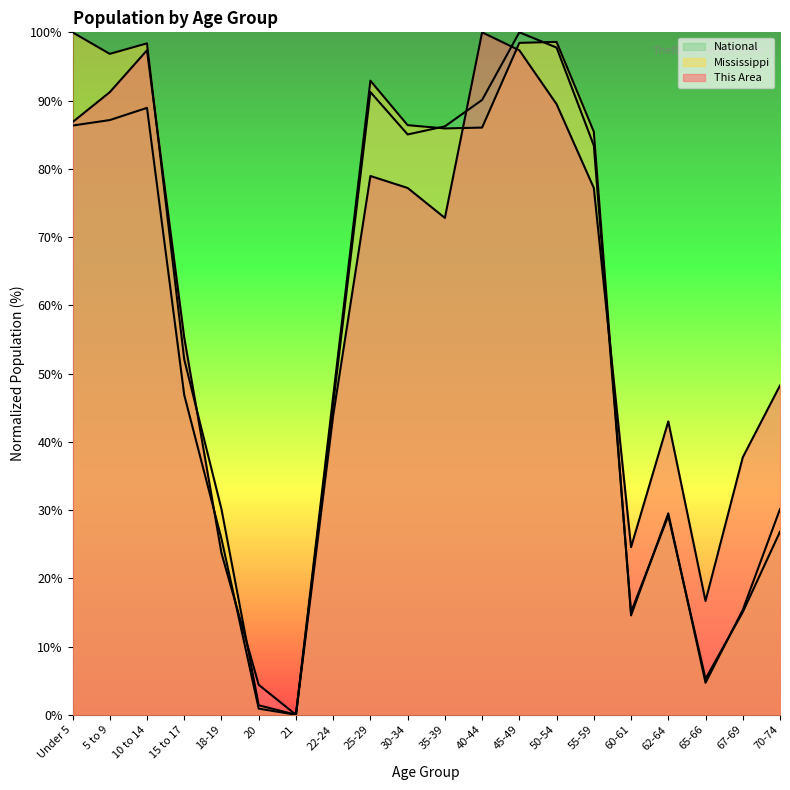

At which category is the sum across all series the highest?

45-49